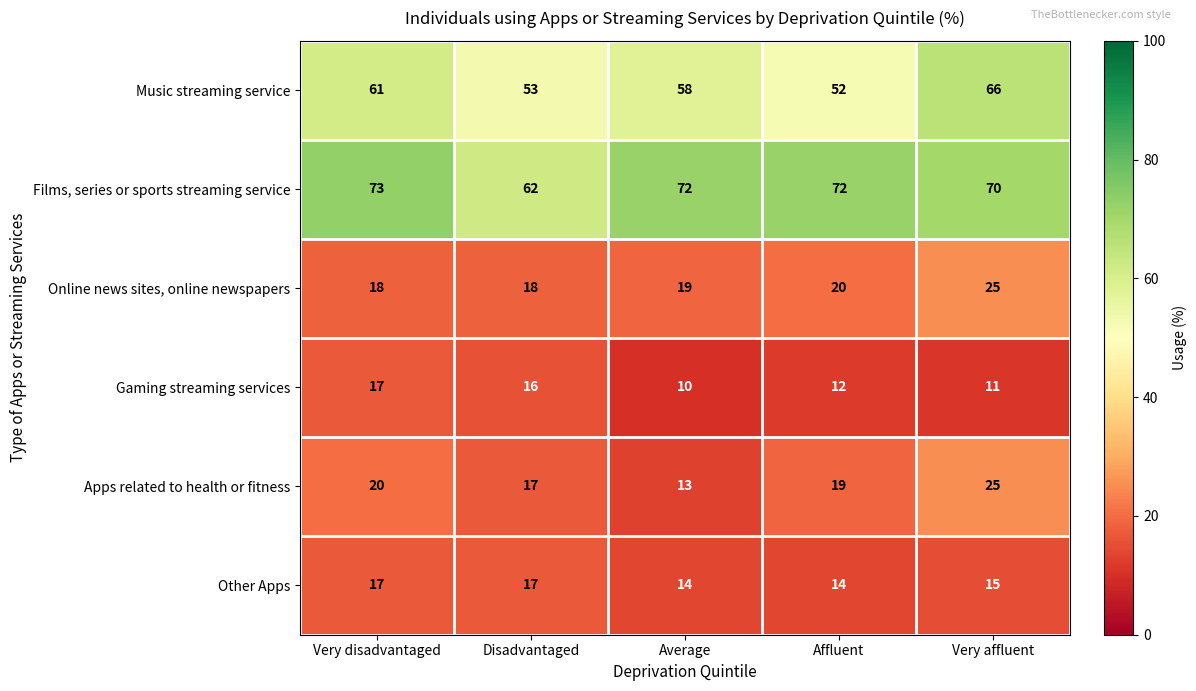

What is the greatest value displayed?

73